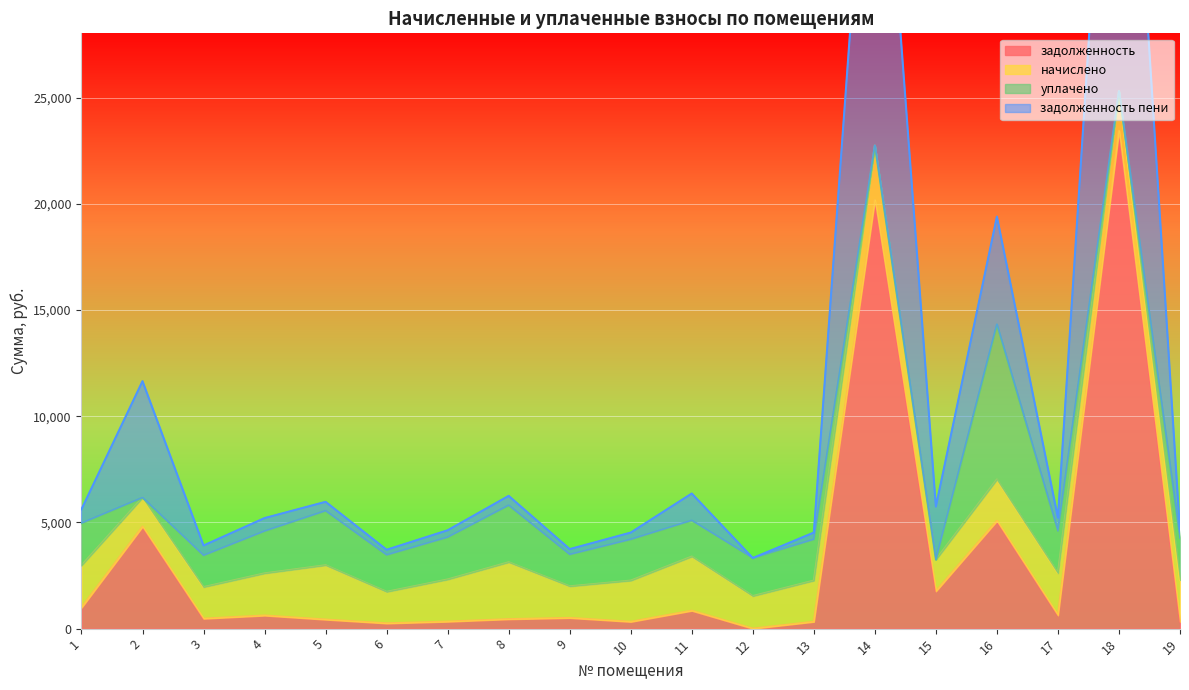

True or false: задолженность and задолженность пени cross at least once.

False